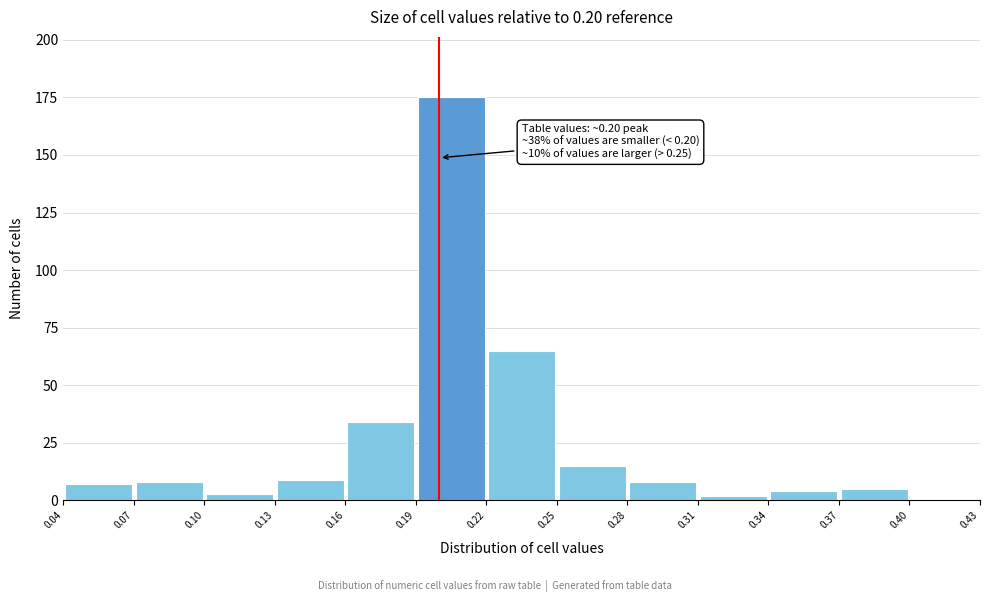

Which range on the x-axis has the tallest bar?

0.19 to 0.22